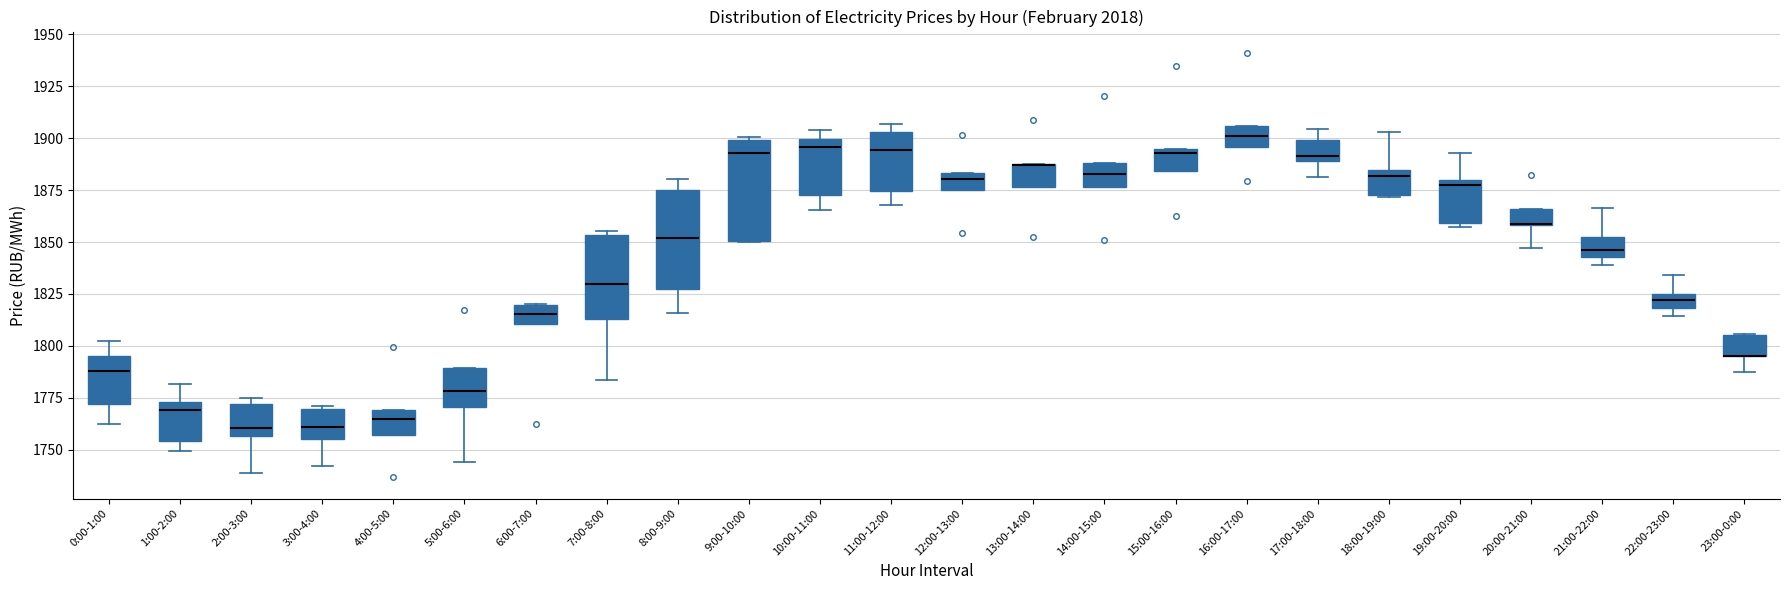

Where is the upper edge of the box for 4:00-5:00 on the y-axis? The values are not printed on the chart, so give them approximately, as read against the axis.

1770